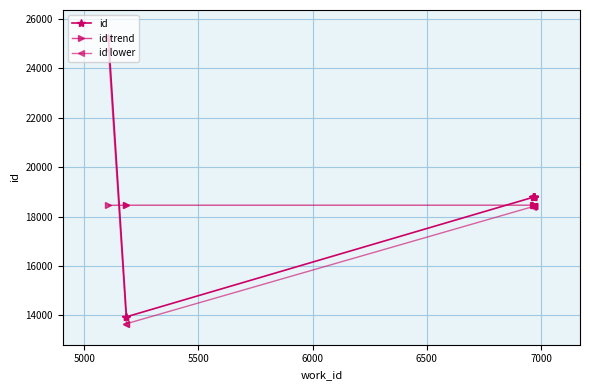

At how many categories does at least one series exceed 23425?

1